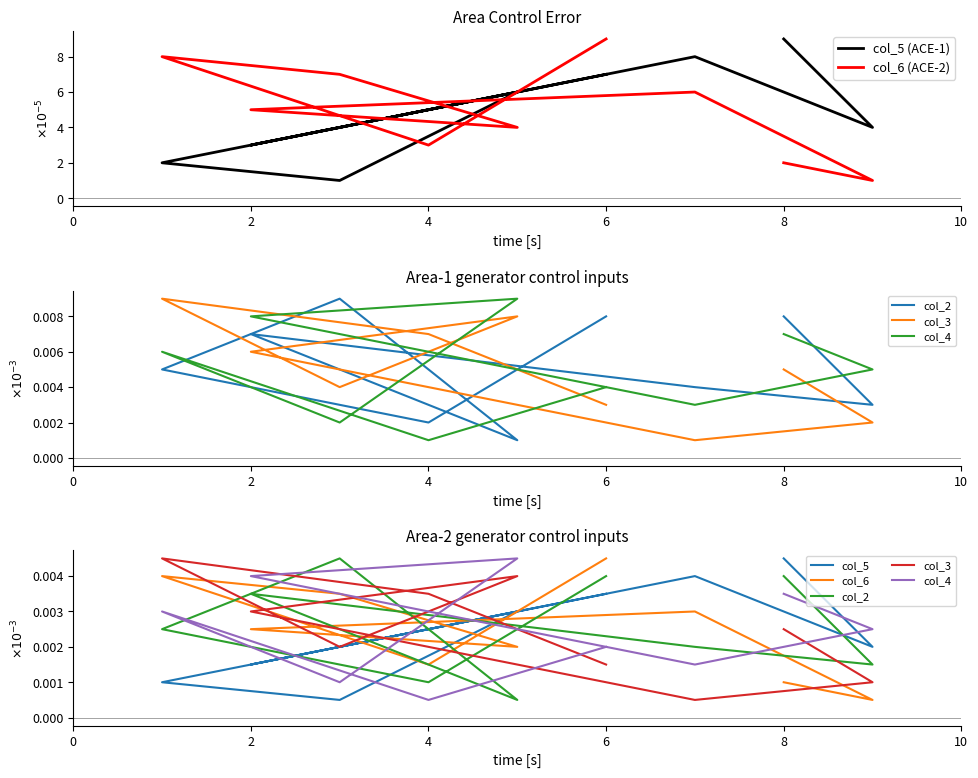

In col_5, how many points are higher than both neighbors (excluding endpoints)?

2